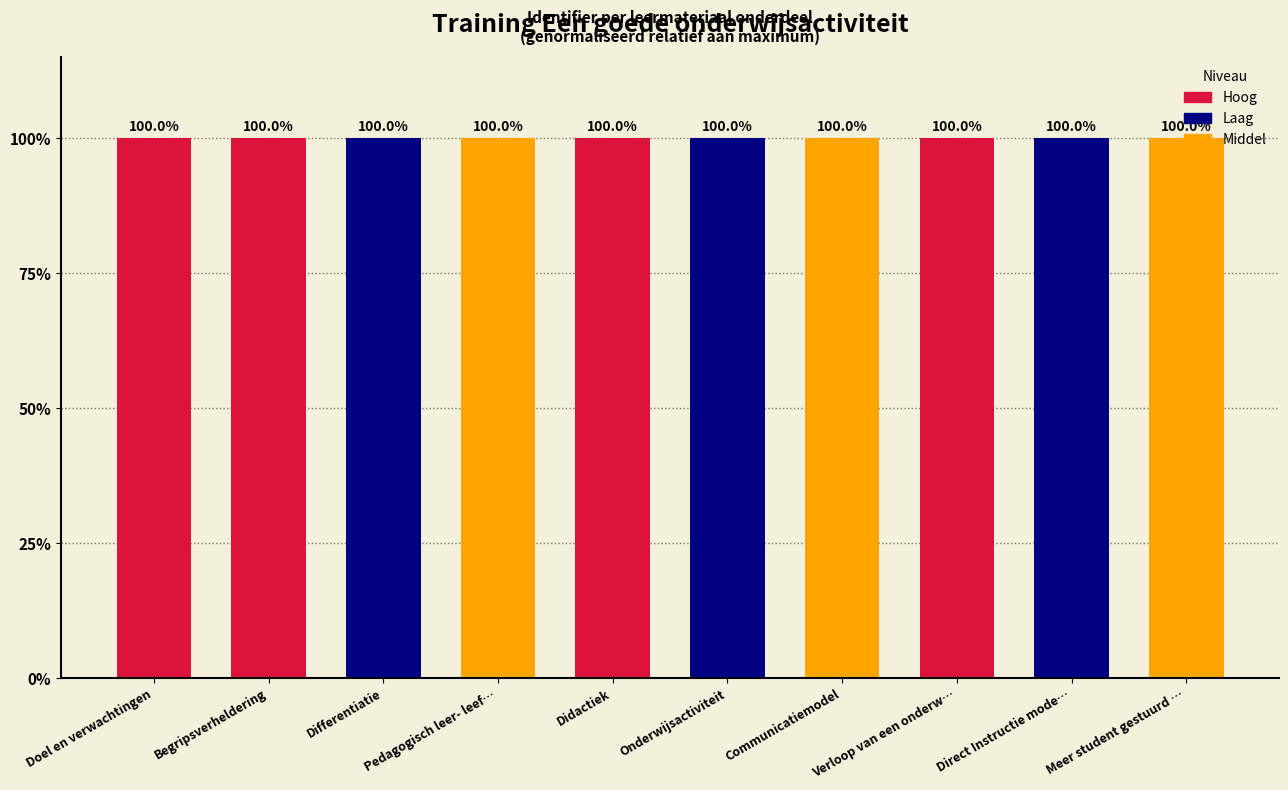

Approximately how many times larger is the value at Communicatiemodel compared to Onderwijsactiviteit?

1.0